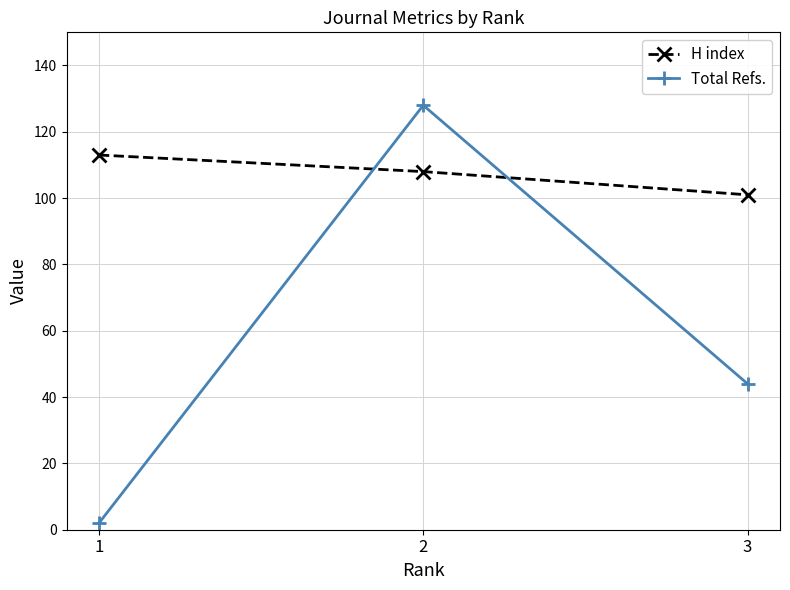

At which category is the sum across all series the highest?

2